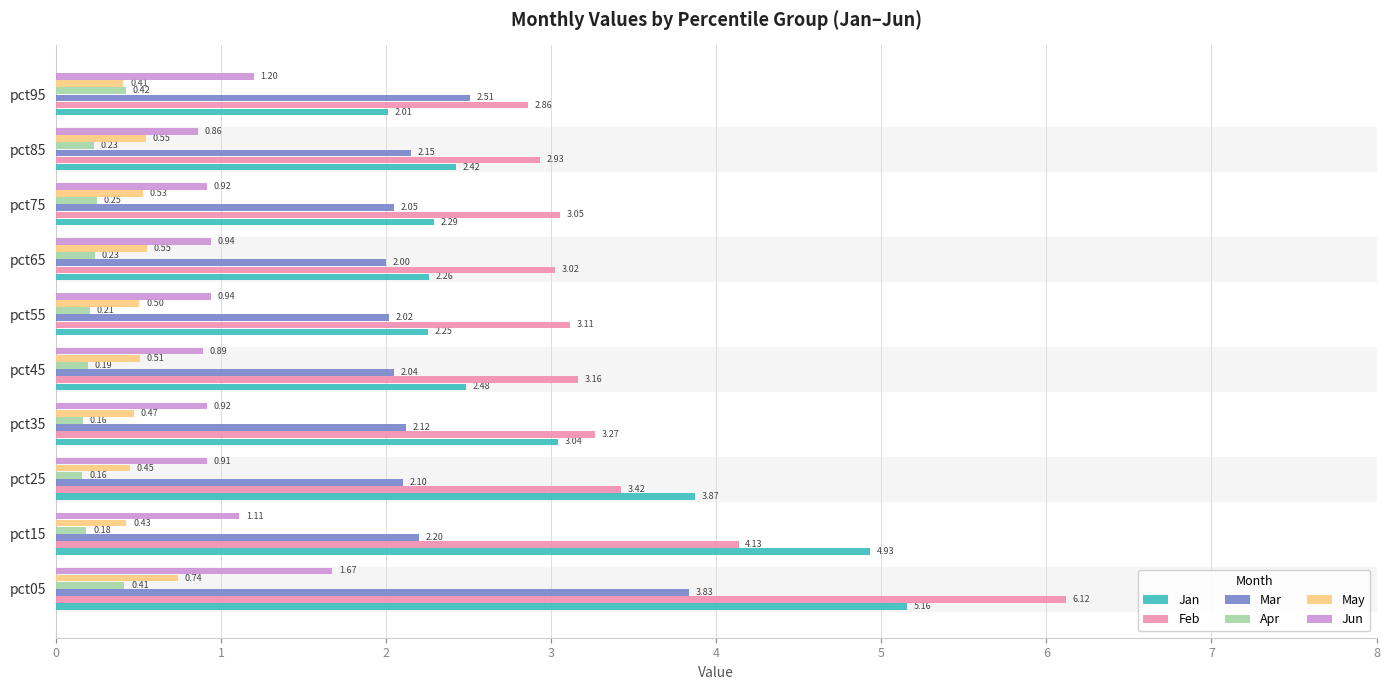

Rank the series at pct05 from highest to lowest value.

Feb, Jan, Mar, Jun, May, Apr